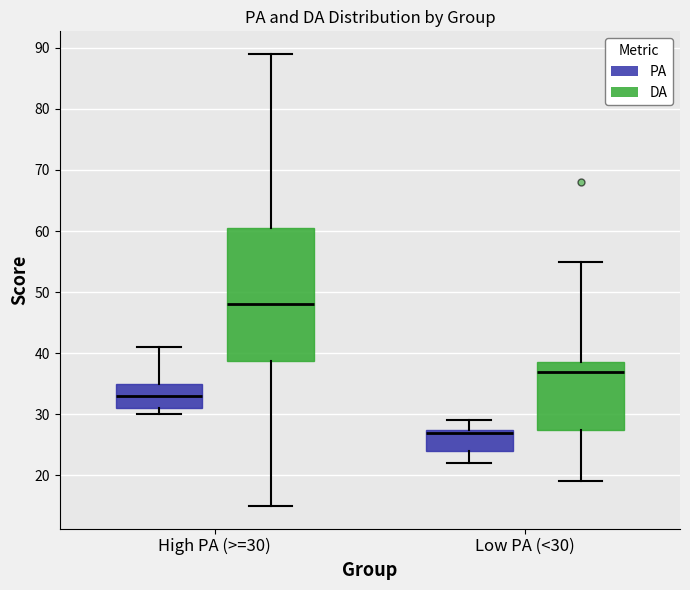

Where is the lower edge of the box for Low PA (<30) (DA) on the y-axis? The values are not printed on the chart, so give them approximately, as read against the axis.

28